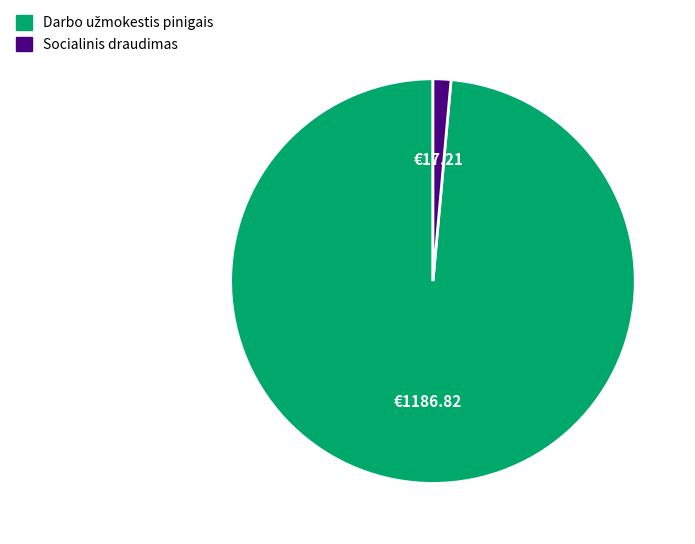

Does any single category account for the majority?

Yes